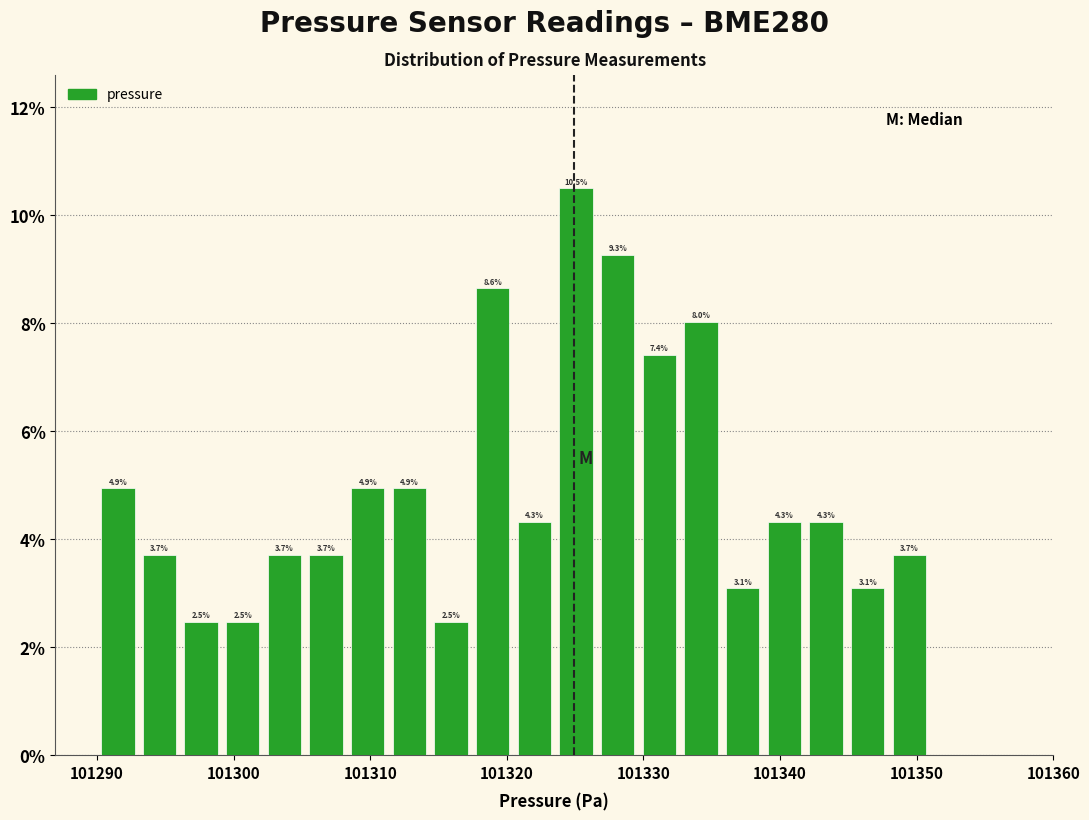

Read against the x-axis, roughly where is the centre of the tallest bar?

101325